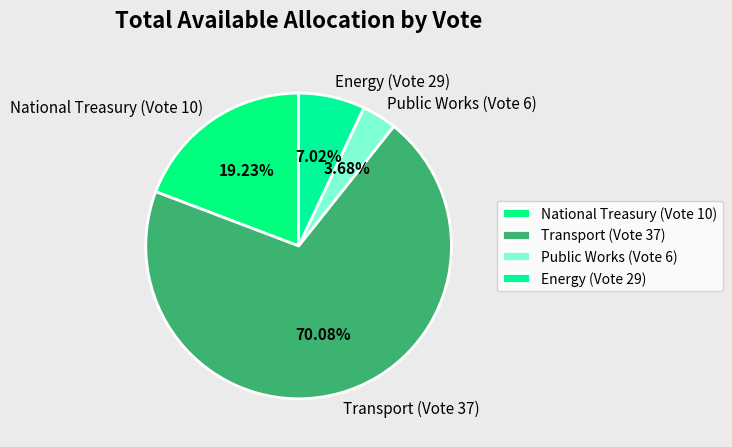

What is the ratio of the value at Public Works (Vote 6) to the value at Transport (Vote 37)?

0.1